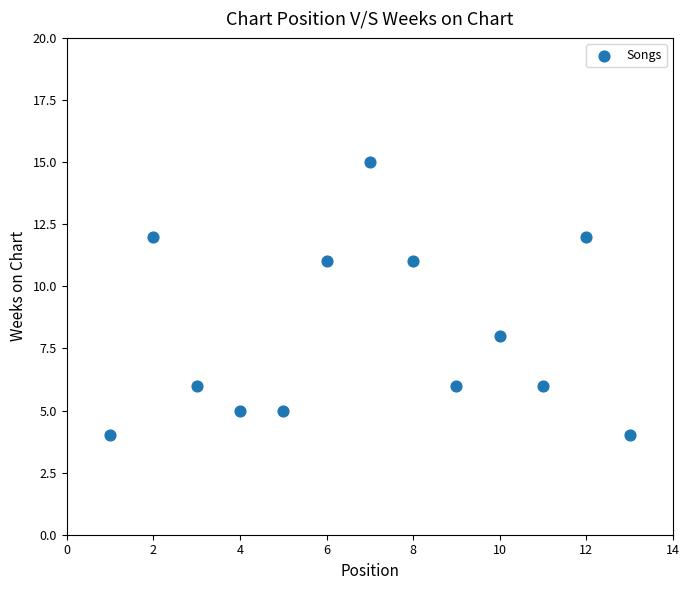

What is the range of X values (max minus min)?

12